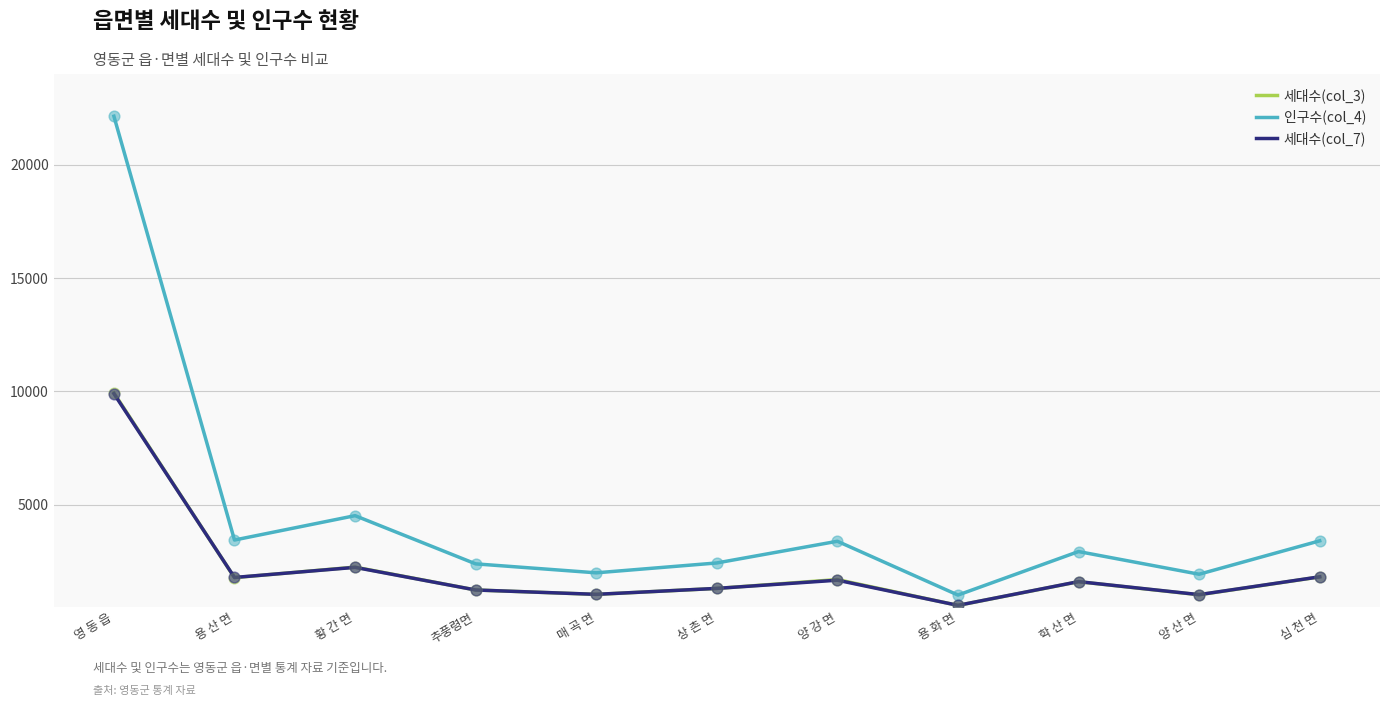

Is the value of 세대수(col_7) at 학 산 면 greater than the value of 인구수(col_4) at 추풍령면?

No